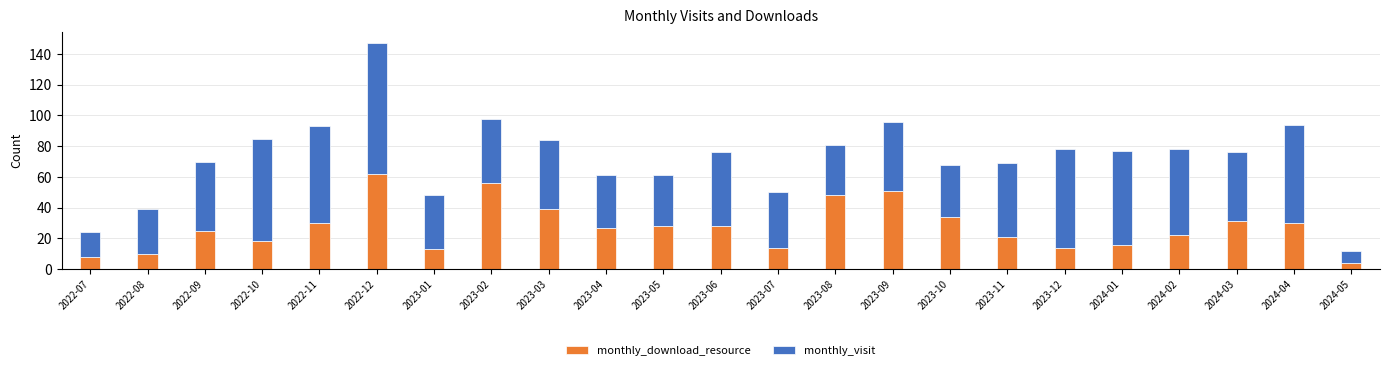

At which category is the sum across all series the highest?

2022-12